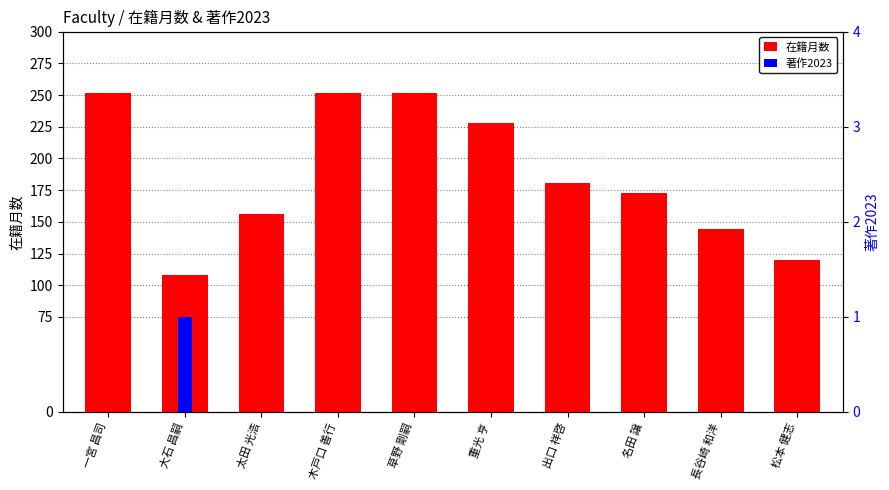

What is the label of the 4th bar from the right?

出口 祥啓